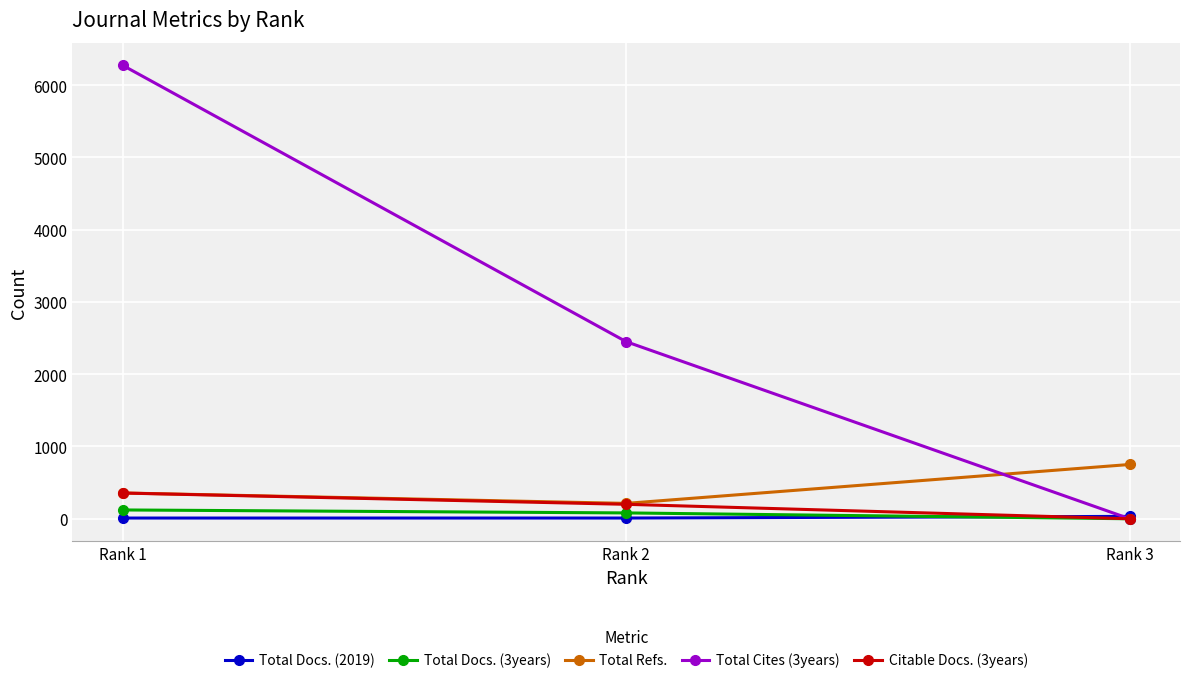

What is the spread (max minus min) of values at Rank 2?

2440